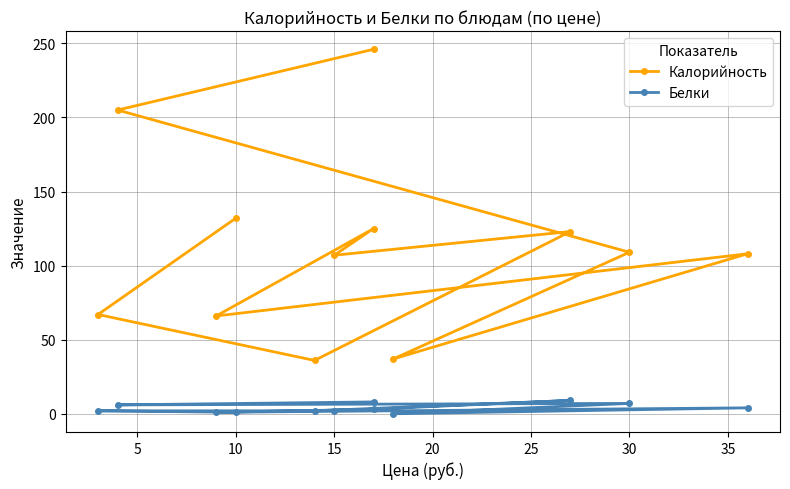

True or false: Калорийность has a value of 184 at 10.

False